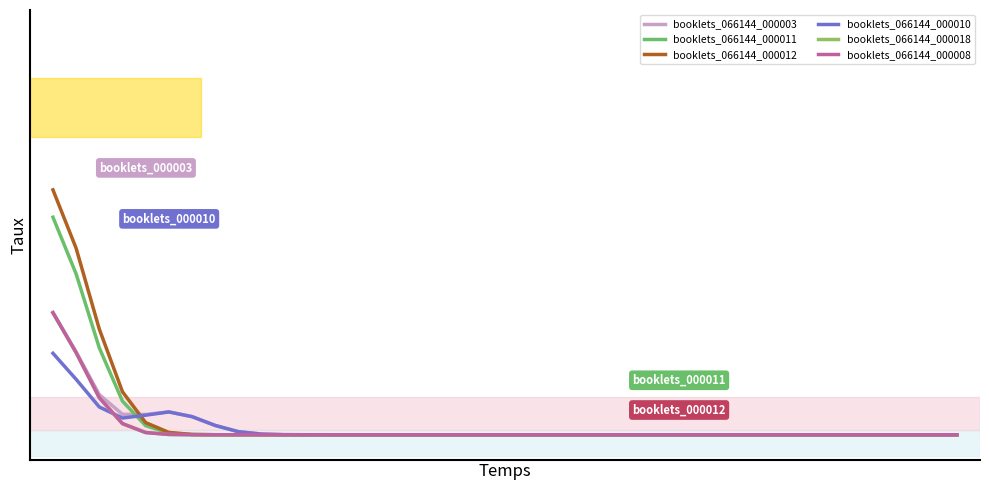

Is this an area chart (filled region under the line)?

No